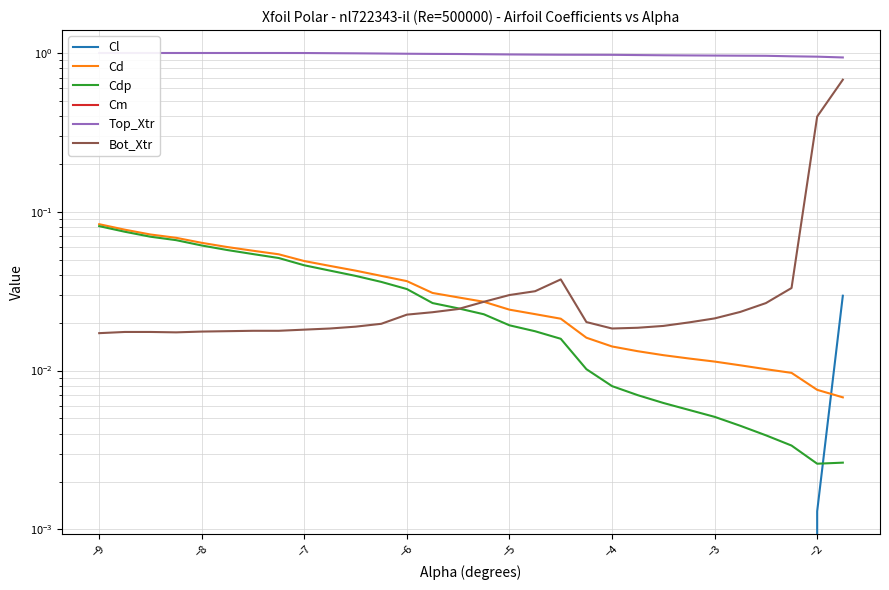

What is the maximum value shown in the chart?

1.0